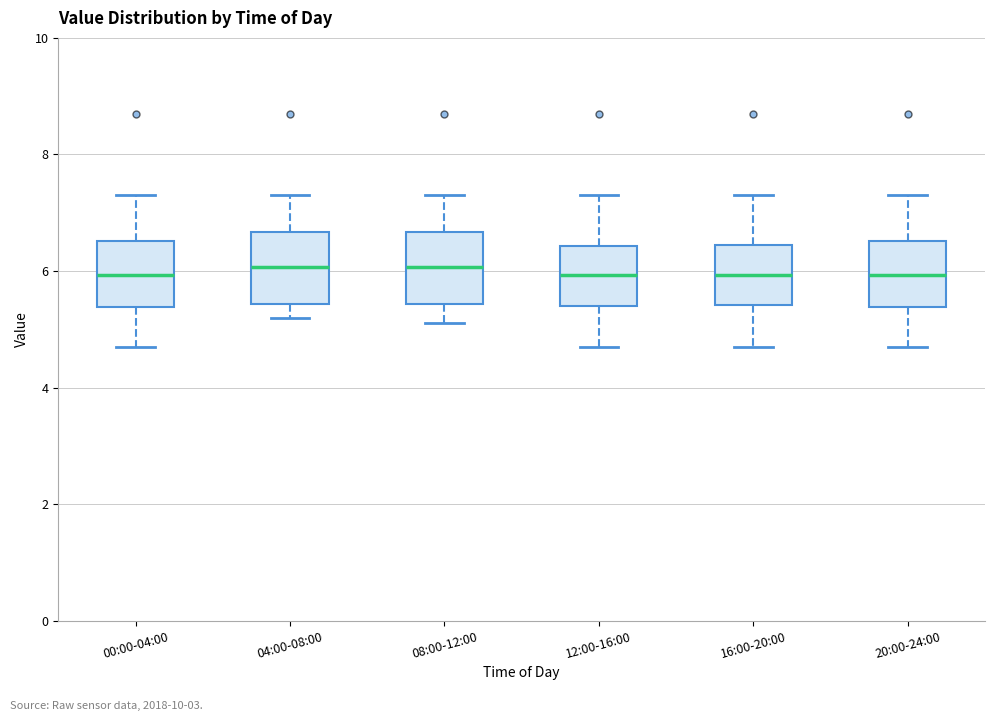

Reading left to right, read every box against the y-axis: the position of its median line, the range the box covers, and the ends of its whiskers. The values are not printed on the chart, so give them approximately, as read against the axis.

00:00-04:00: median 6.0, box 5.4 to 6.6, whiskers 4.8 to 7.4
04:00-08:00: median 6.0, box 5.4 to 6.6, whiskers 5.2 to 7.4
08:00-12:00: median 6.0, box 5.4 to 6.6, whiskers 5.2 to 7.4
12:00-16:00: median 6.0, box 5.4 to 6.4, whiskers 4.8 to 7.4
16:00-20:00: median 6.0, box 5.4 to 6.4, whiskers 4.8 to 7.4
20:00-24:00: median 6.0, box 5.4 to 6.6, whiskers 4.8 to 7.4